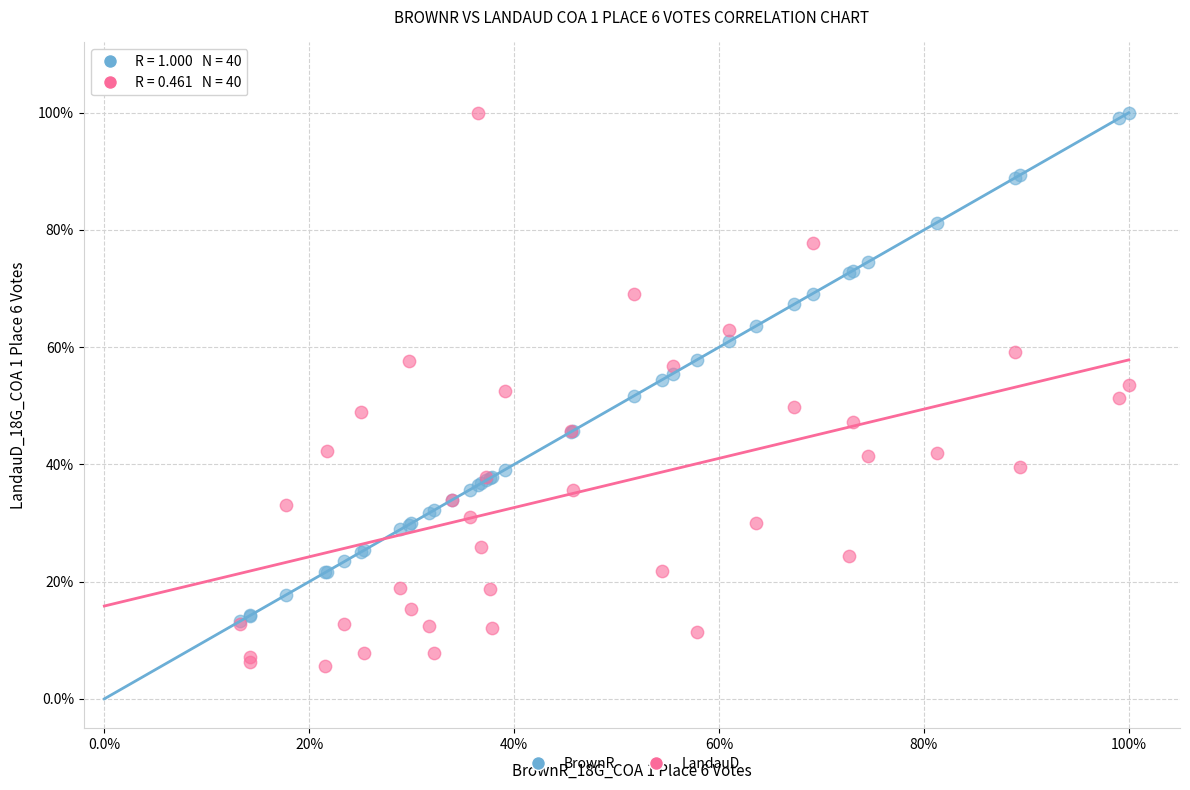

What are all the series names shown in the legend?

BrownR, LandauD